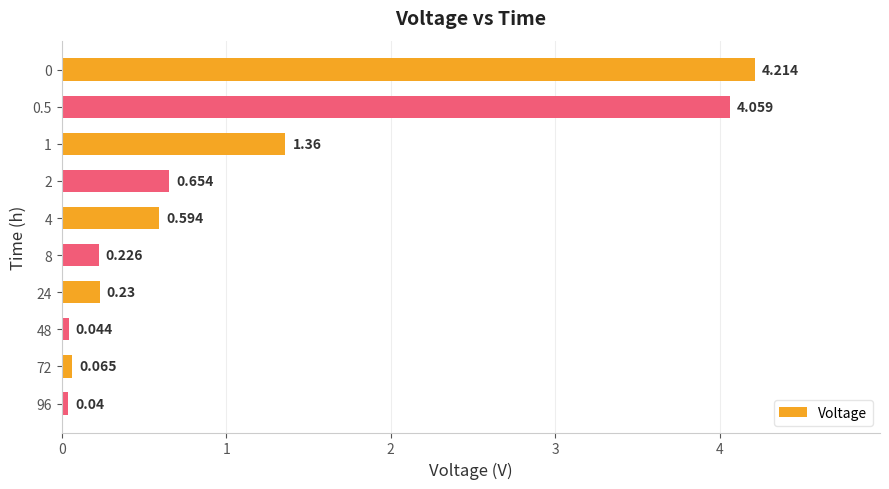

Count the number of data series in this chart.

1